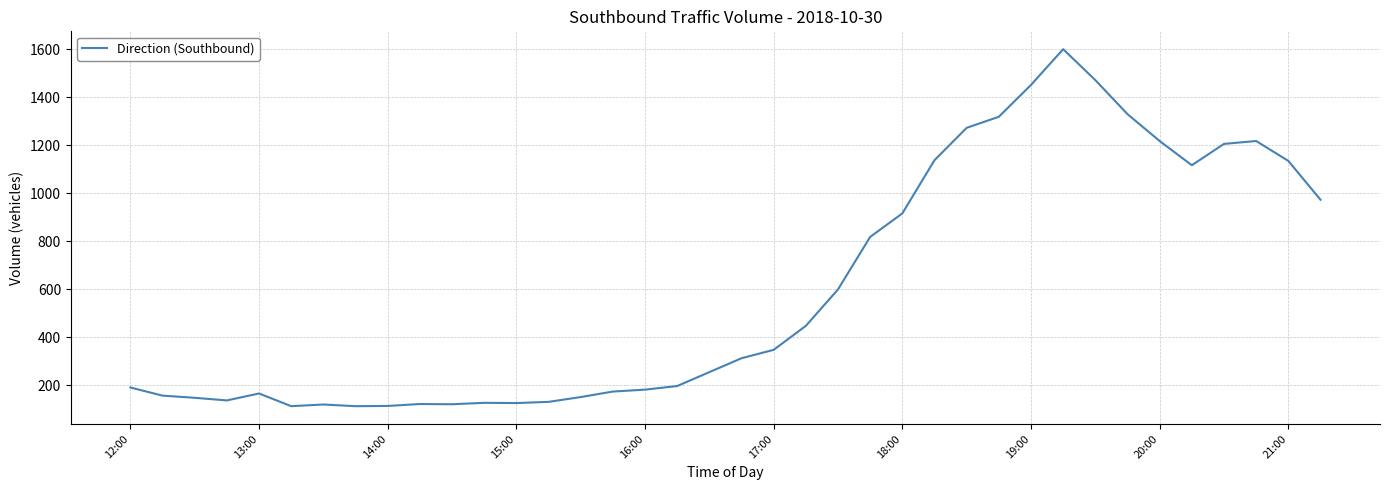

What is the smallest value displayed?

112